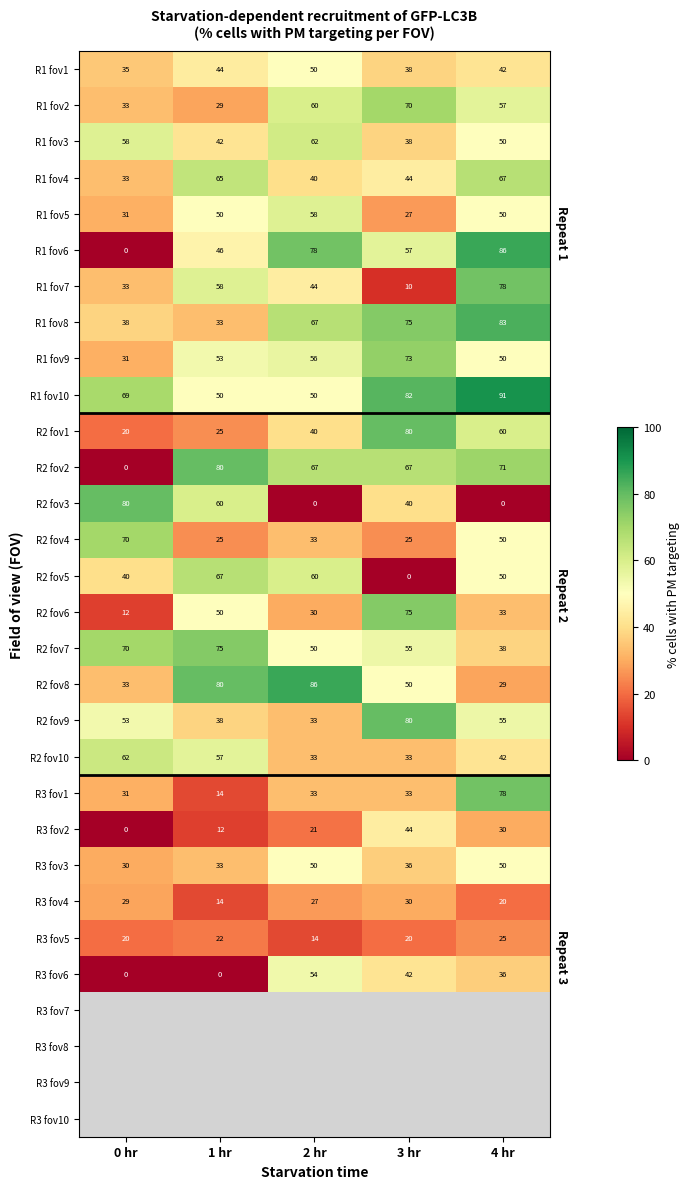

The value of R2 fov8 at 3 hr is 50.0. True or false?

True